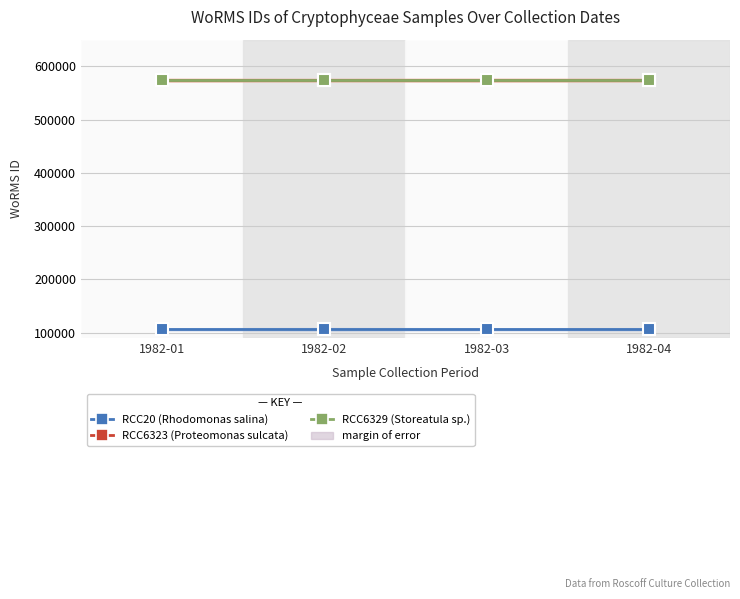

Count the number of categories in the chart.

4